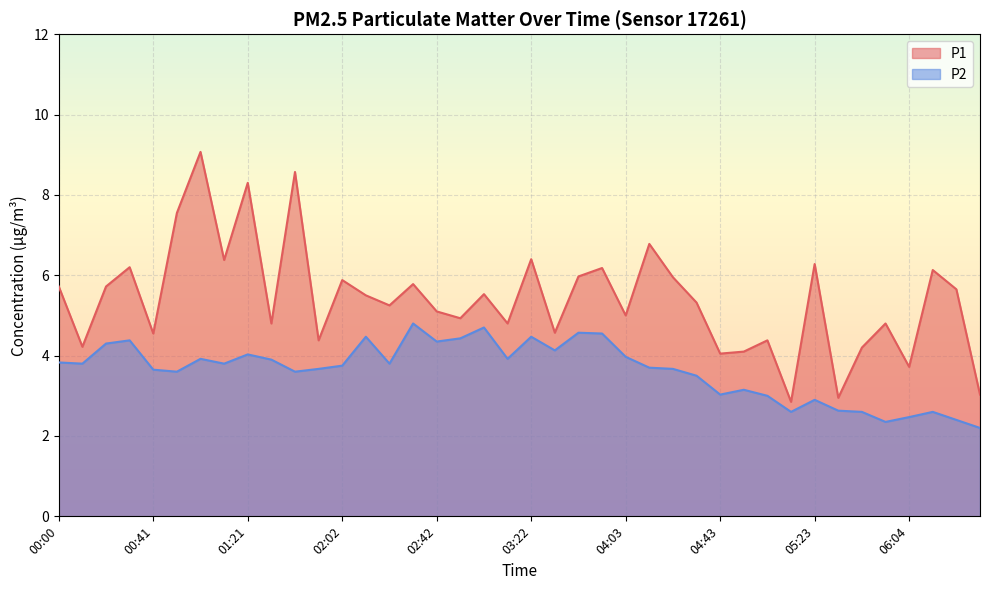

Reading right to left, what are all the values shown in this chart?

P1: 06:34=3.0	06:24=5.7	06:14=6.1	06:04=3.7	05:54=4.8	05:43=4.2	05:33=3.0	05:23=6.3	05:13=2.9	05:03=4.4	04:53=4.1	04:43=4.0	04:33=5.3	04:23=6.0	04:13=6.8	04:03=5.0	03:53=6.2	03:42=6.0	03:32=4.6	03:22=6.4	03:12=4.8	03:02=5.5	02:52=4.9	02:42=5.1	02:32=5.8	02:22=5.2	02:12=5.5	02:02=5.9	01:52=4.4	01:41=8.6	01:31=4.8	01:21=8.3	01:11=6.4	01:01=9.1	00:51=7.5	00:41=4.5	00:31=6.2	00:20=5.7	00:10=4.2	00:00=5.7
P2: 06:34=2.2	06:24=2.4	06:14=2.6	06:04=2.5	05:54=2.4	05:43=2.6	05:33=2.6	05:23=2.9	05:13=2.6	05:03=3.0	04:53=3.1	04:43=3.0	04:33=3.5	04:23=3.7	04:13=3.7	04:03=4.0	03:53=4.5	03:42=4.6	03:32=4.1	03:22=4.5	03:12=3.9	03:02=4.7	02:52=4.4	02:42=4.3	02:32=4.8	02:22=3.8	02:12=4.5	02:02=3.8	01:52=3.7	01:41=3.6	01:31=3.9	01:21=4.0	01:11=3.8	01:01=3.9	00:51=3.6	00:41=3.6	00:31=4.4	00:20=4.3	00:10=3.8	00:00=3.8